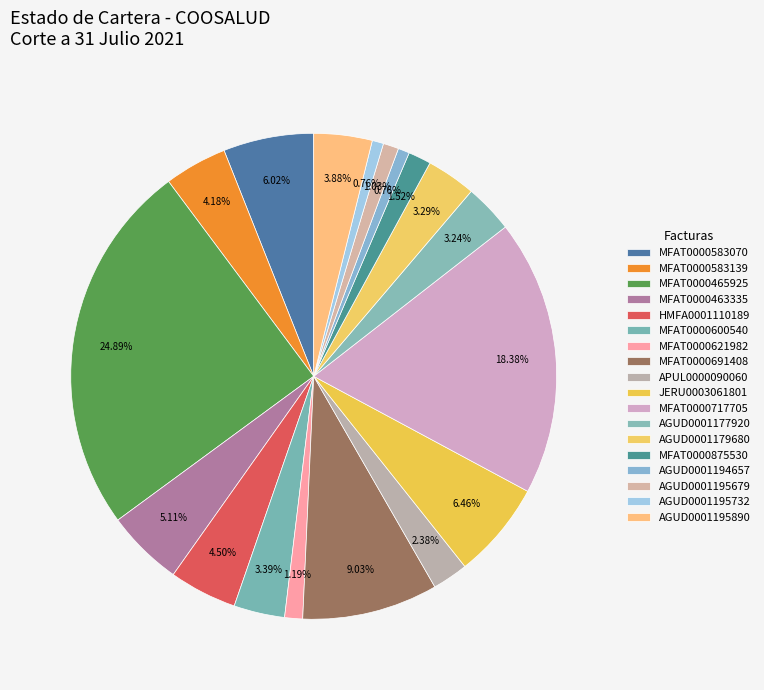

How many slices are in this pie chart?

18